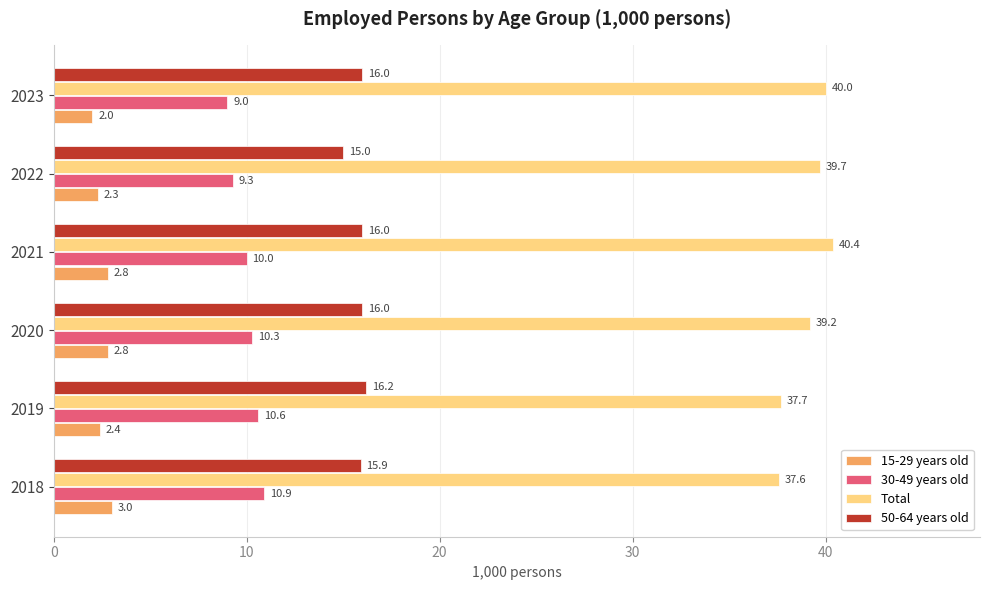

Count the number of categories in the chart.

6